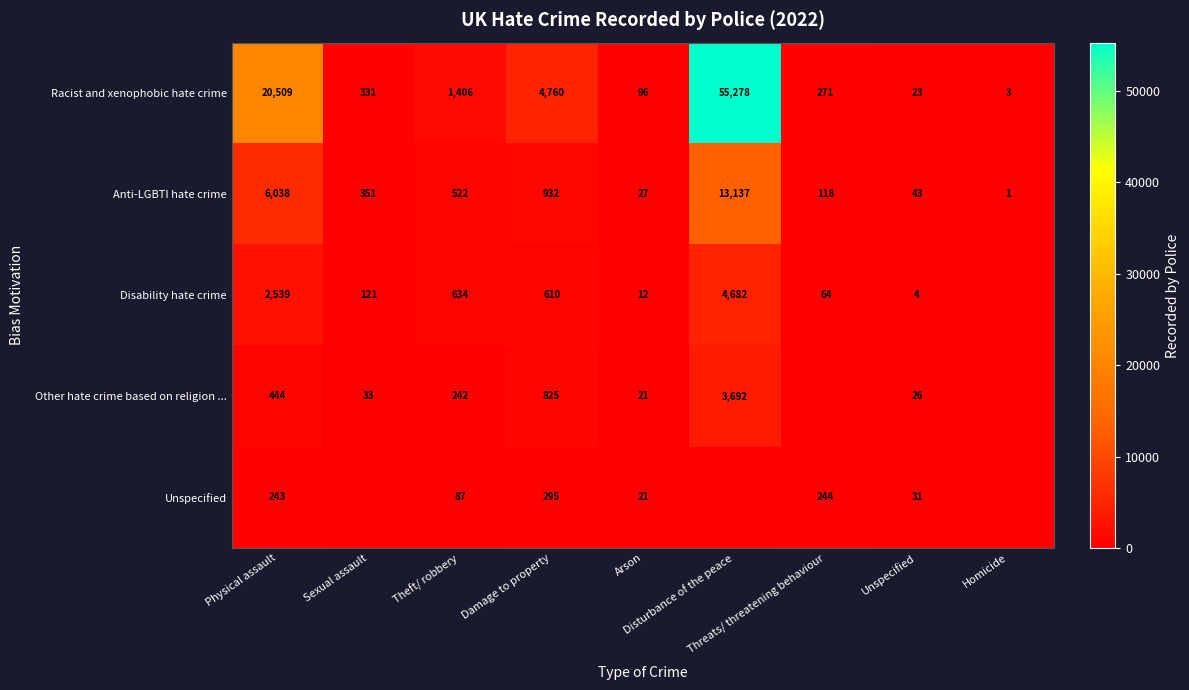

How many categories are shown in the chart?

9